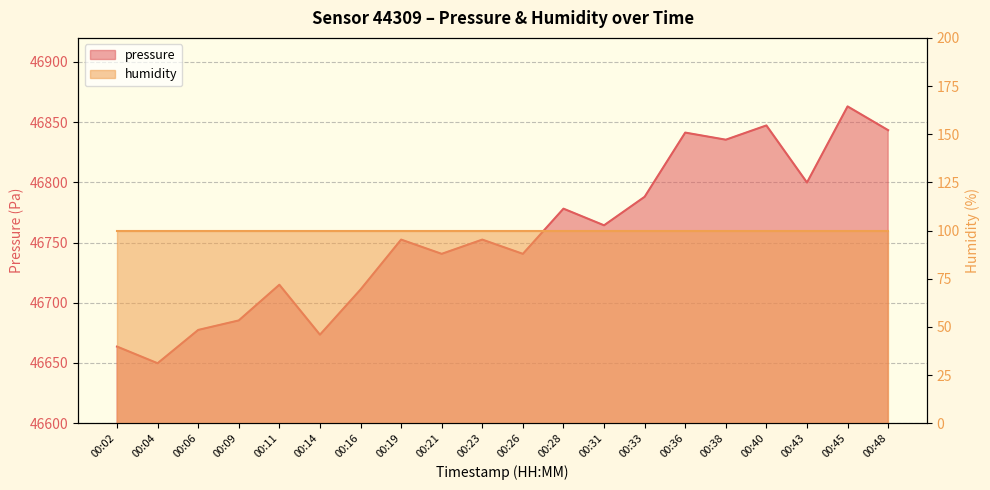

Reading left to right, extract all data points from this chart.

00:02=46663.6	00:04=46649.8	00:06=46677.4	00:09=46685.3	00:11=46715.0	00:14=46673.5	00:16=46711.0	00:19=46752.5	00:21=46740.6	00:23=46752.5	00:26=46740.6	00:28=46778.2	00:31=46764.3	00:33=46788.0	00:36=46841.3	00:38=46835.4	00:40=46847.3	00:43=46799.9	00:45=46863.1	00:48=46843.3